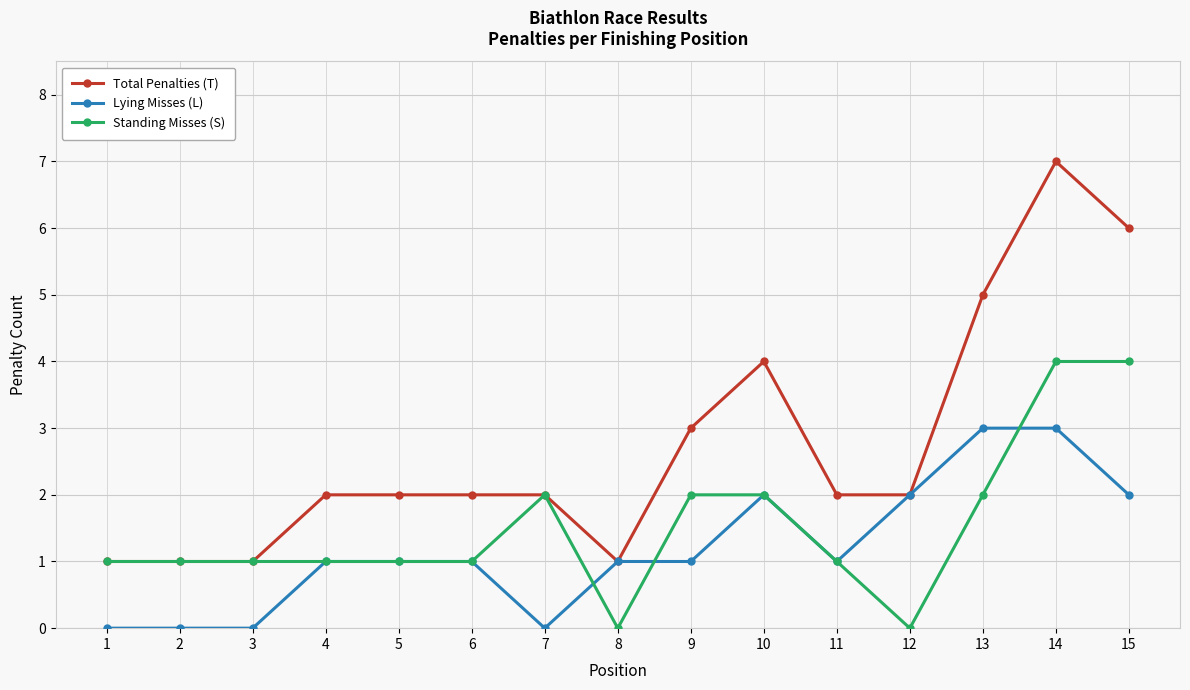

Reading left to right, list all the values displayed in this chart.

Total Penalties (T): 1=1	2=1	3=1	4=2	5=2	6=2	7=2	8=1	9=3	10=4	11=2	12=2	13=5	14=7	15=6
Lying Misses (L): 1=0	2=0	3=0	4=1	5=1	6=1	7=0	8=1	9=1	10=2	11=1	12=2	13=3	14=3	15=2
Standing Misses (S): 1=1	2=1	3=1	4=1	5=1	6=1	7=2	8=0	9=2	10=2	11=1	12=0	13=2	14=4	15=4